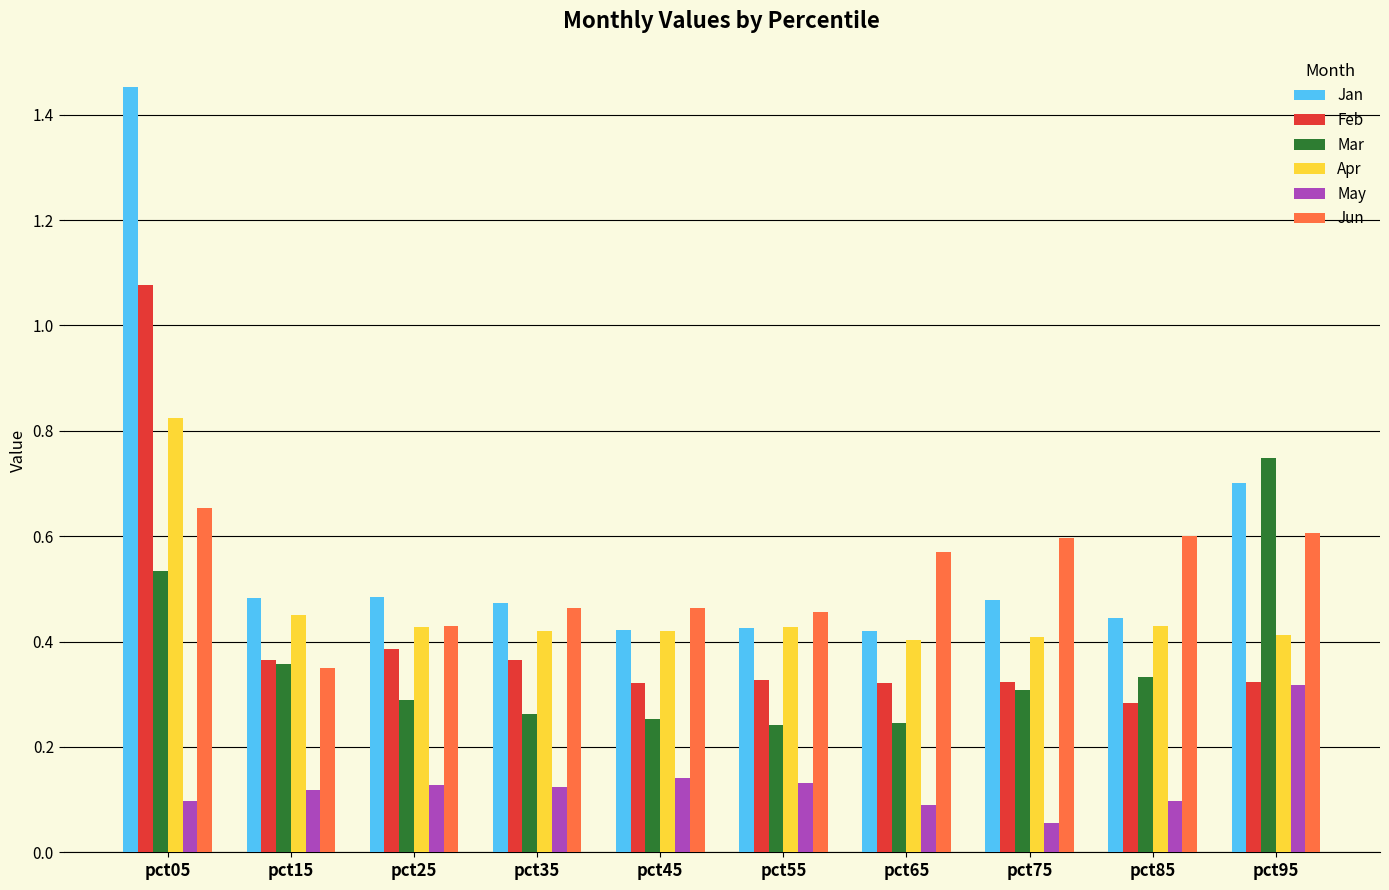

The value of Jan at pct55 is 0.2. True or false?

False